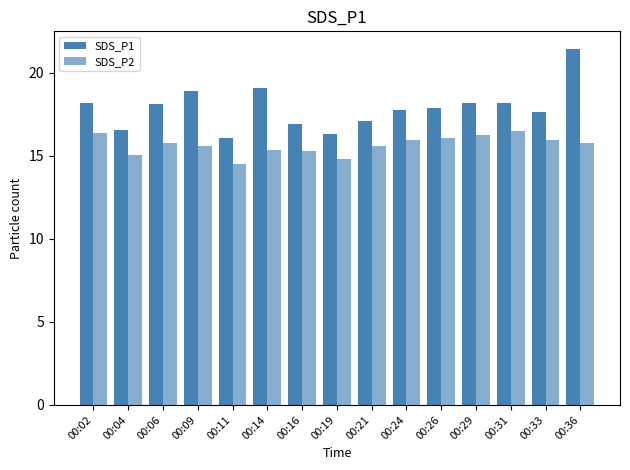

Between 00:11 and 00:21, which series saw the biggest shift?

SDS_P2